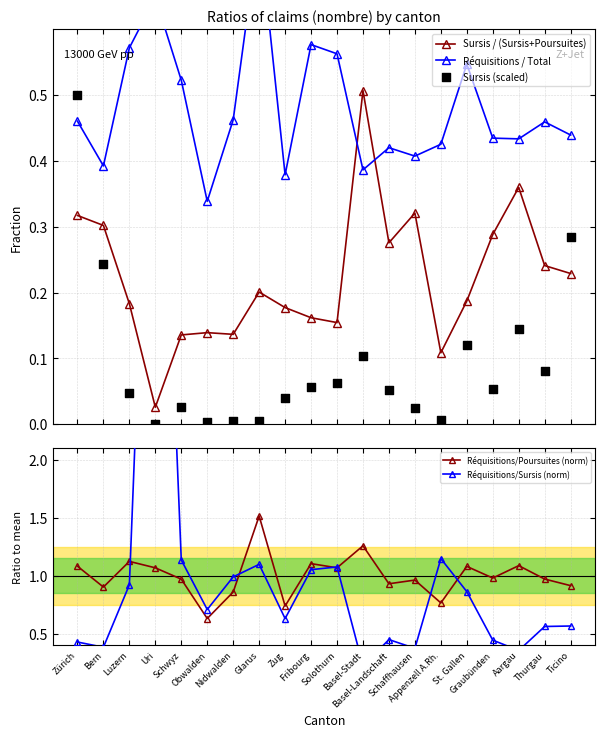

At which category is the sum across all series the highest?

Uri